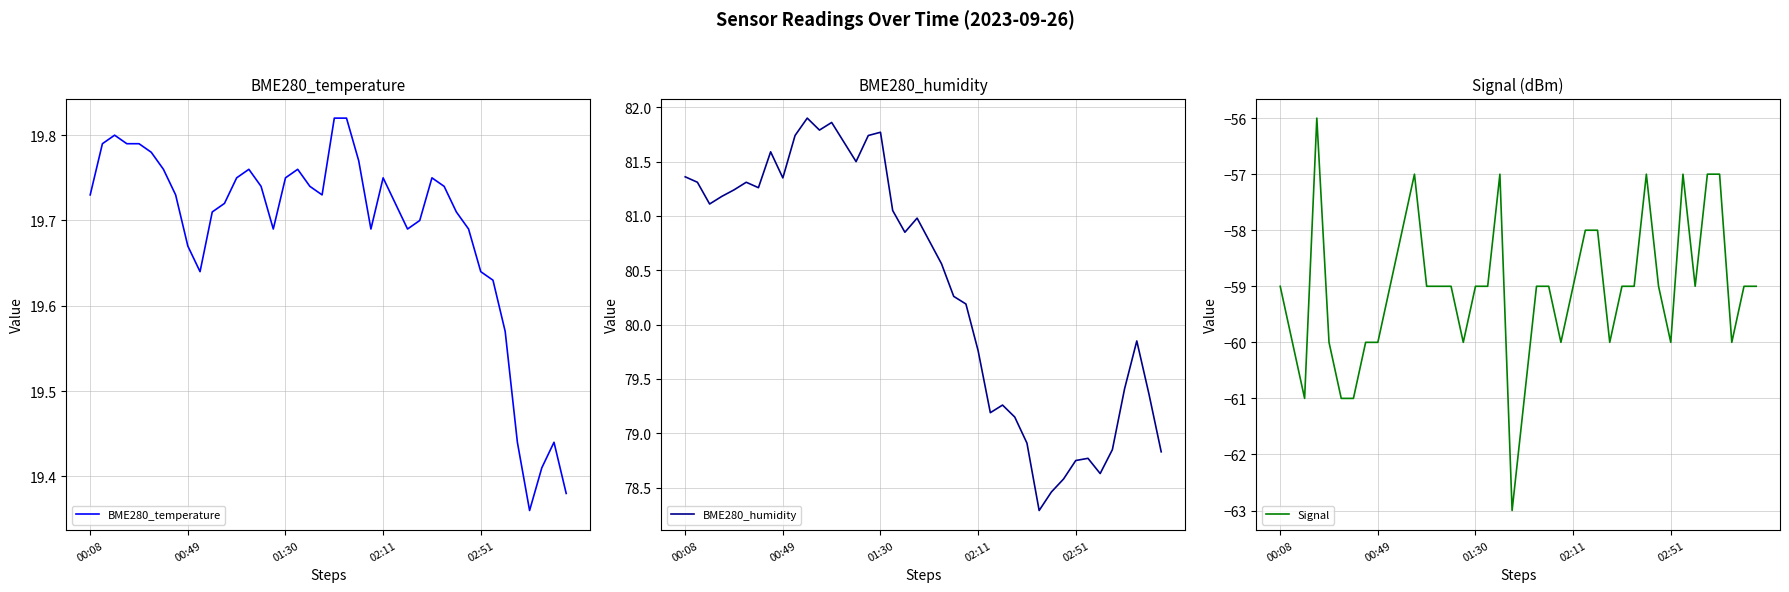

The BME280_humidity series shows 15.8 at 33. True or false?

False